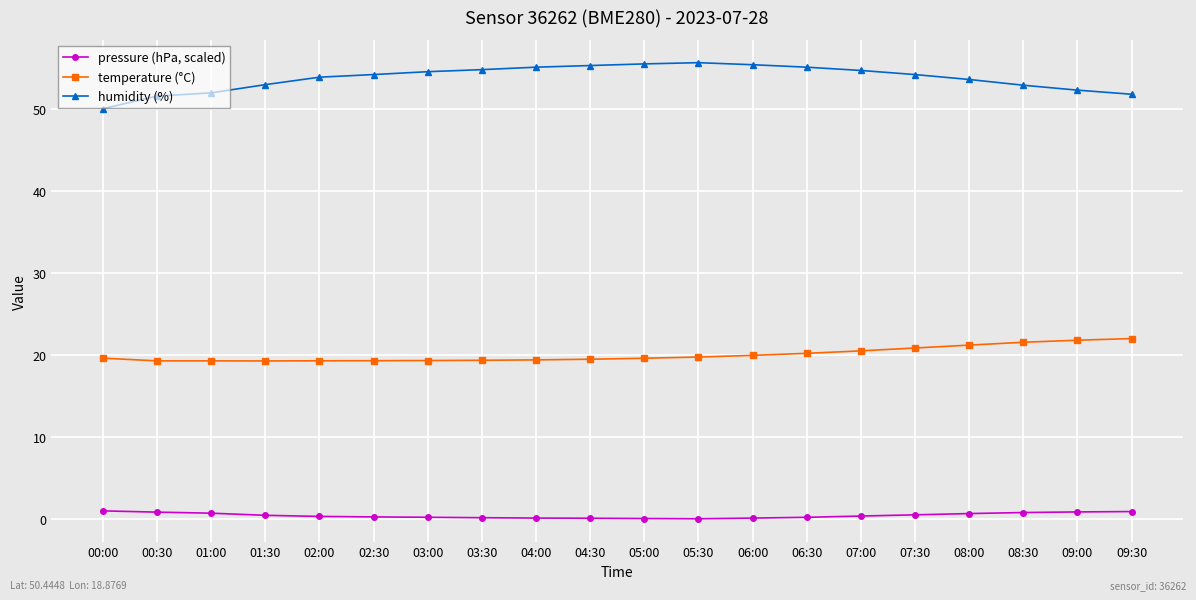

Does the chart display data point markers on the line(s)?

Yes